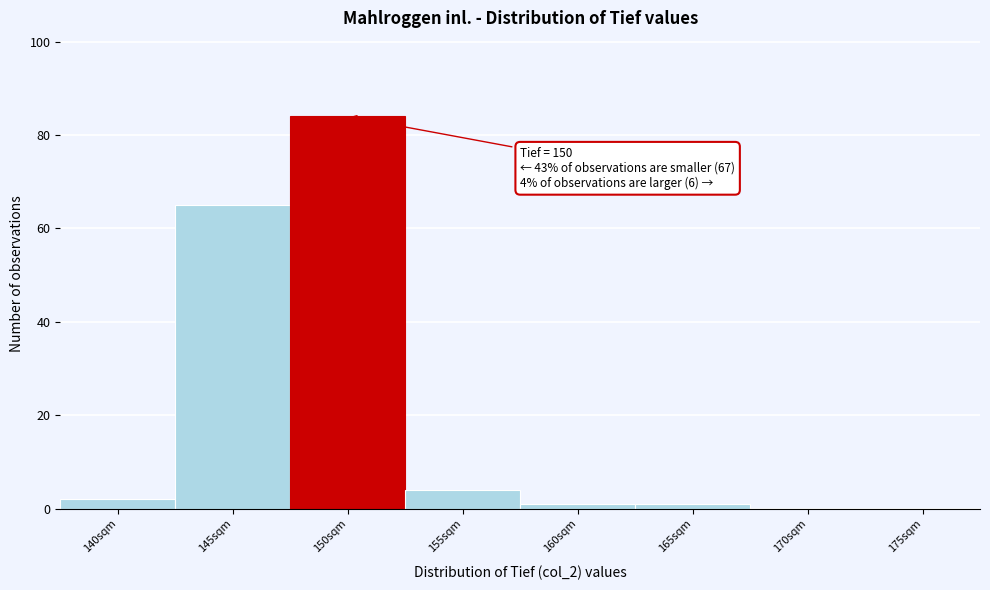

Reading right to left, transcribe all the data shown in this chart.

175sqm=0	170sqm=0	165sqm=1	160sqm=1	155sqm=4	150sqm=84	145sqm=65	140sqm=2